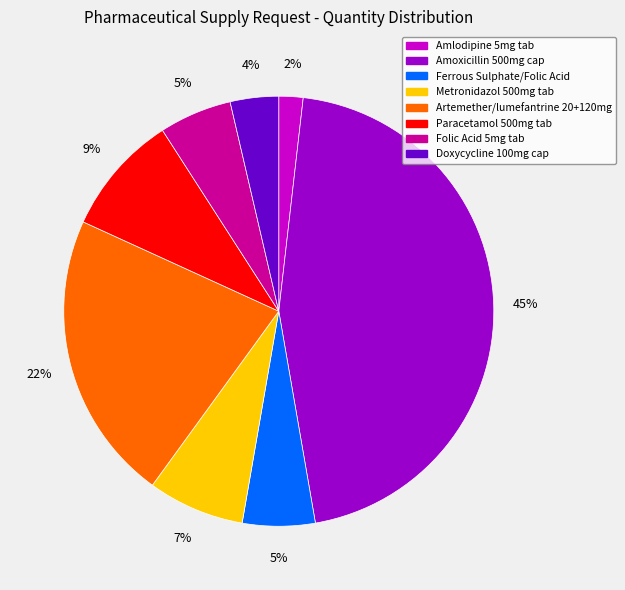

To the nearest percent, what portion does Ferrous Sulphate/Folic Acid represent?

5%